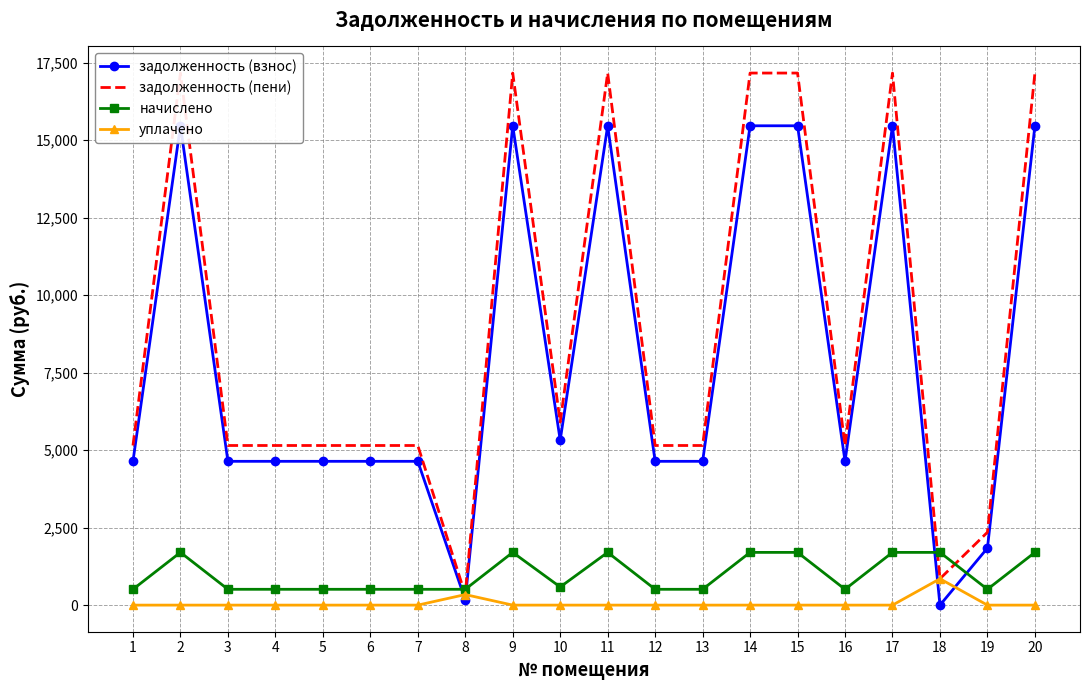

The value of начислено at 16 is 510.3. True or false?

True